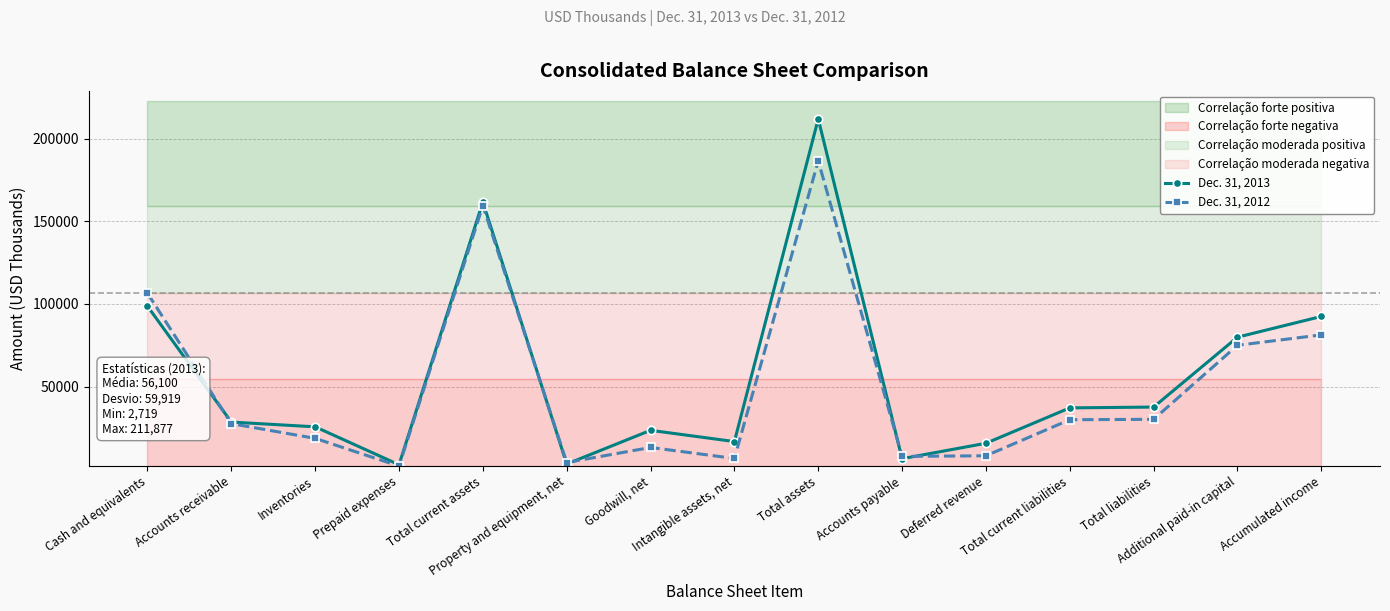

Rank the series by their maximum value, from highest to lowest.

Dec. 31, 2013, Dec. 31, 2012